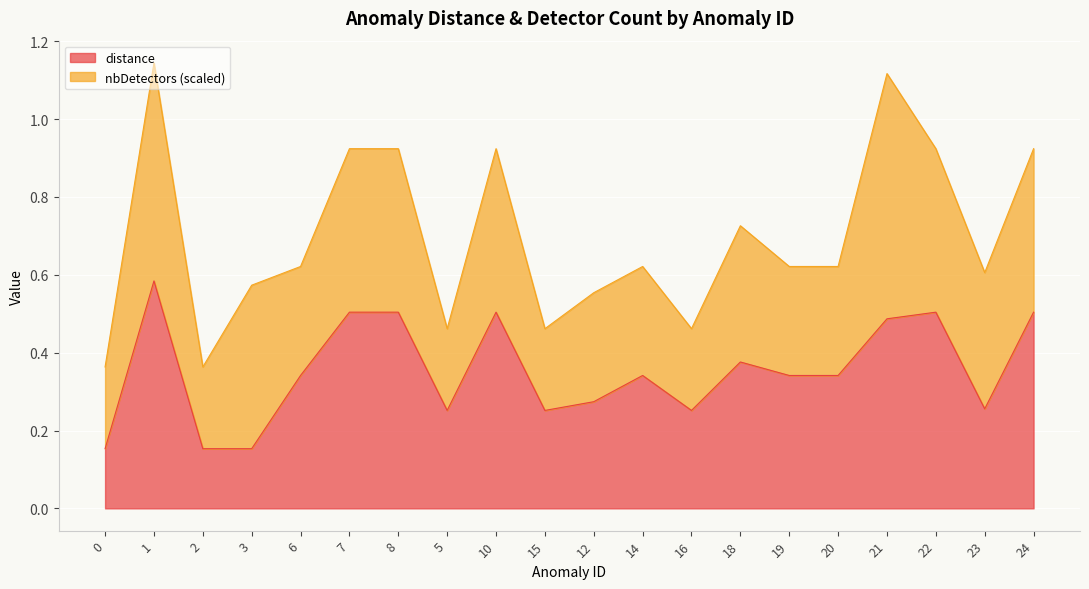

What is the change in value from 0 to 18?

+0.2